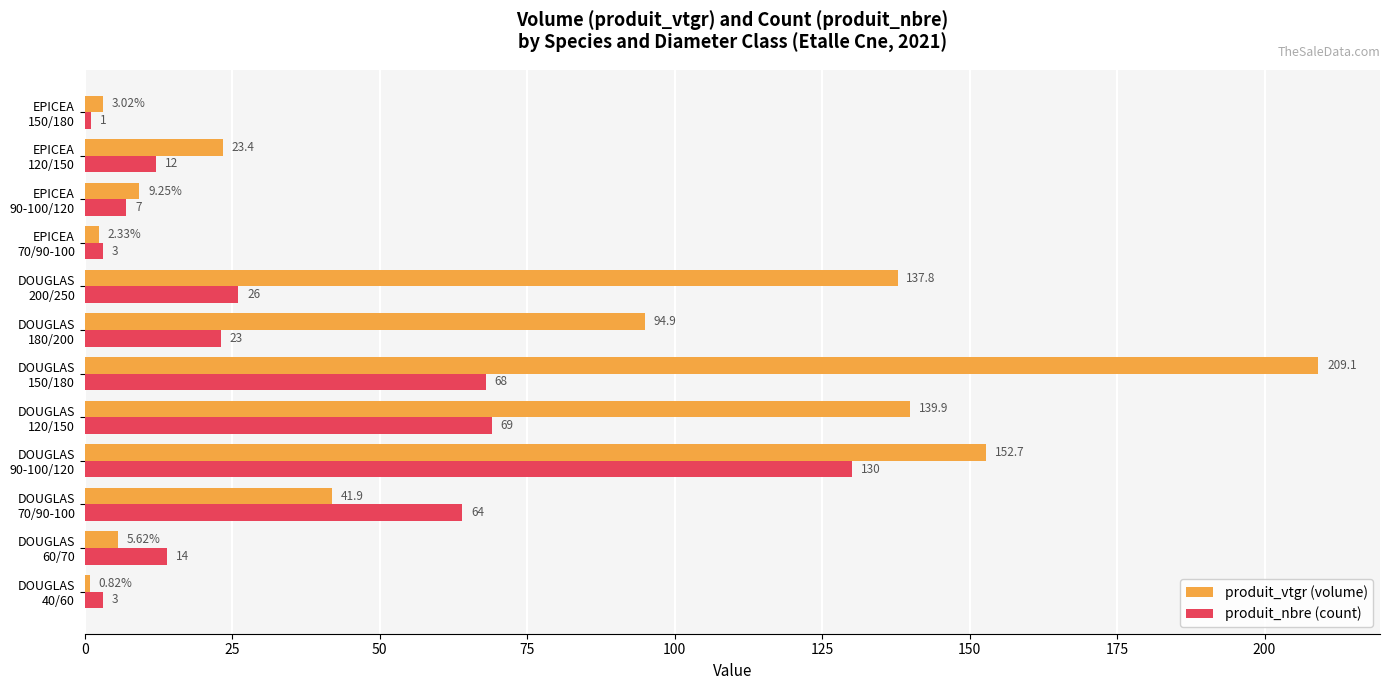

Rank the series by their average value, from lowest to highest.

produit_nbre (count), produit_vtgr (volume)